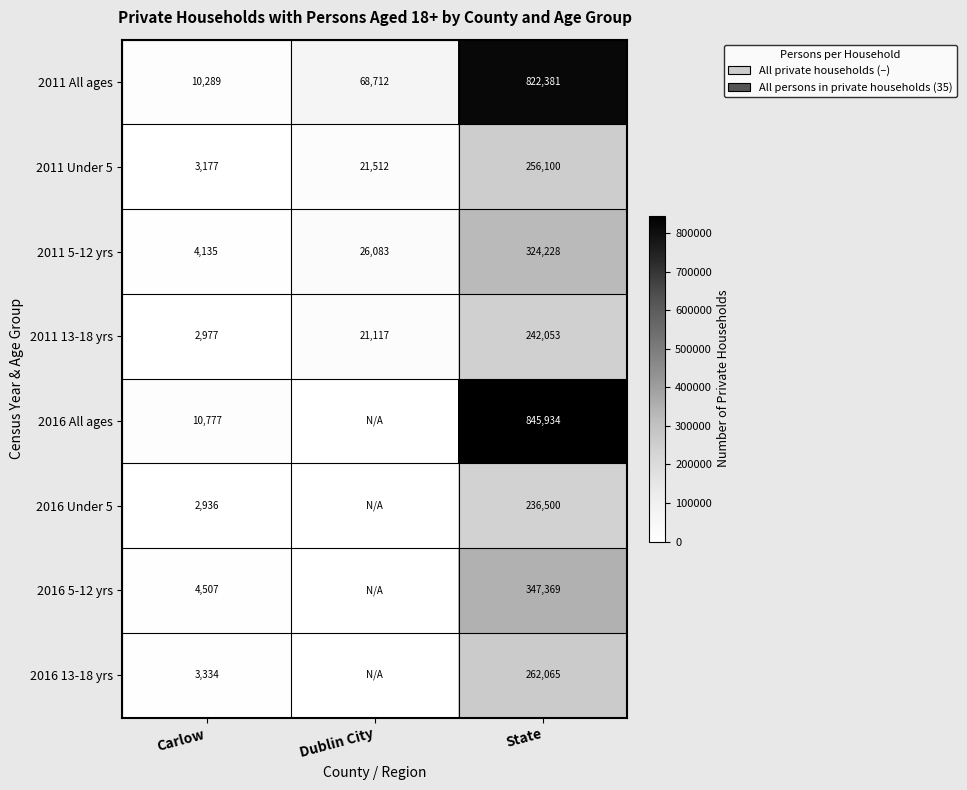

What is the maximum value shown in the chart?

845934